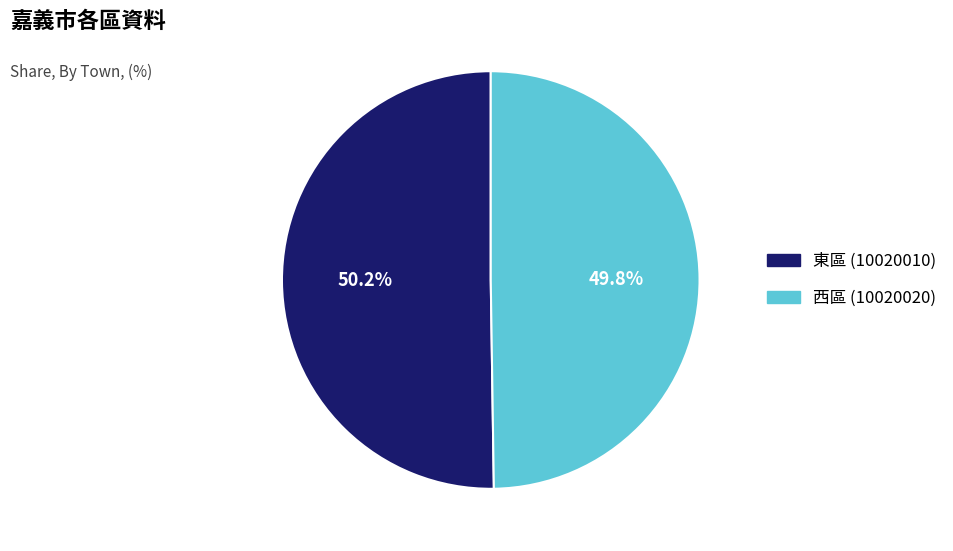

What portion of the pie excludes 東區 (10020010)?

49.8%